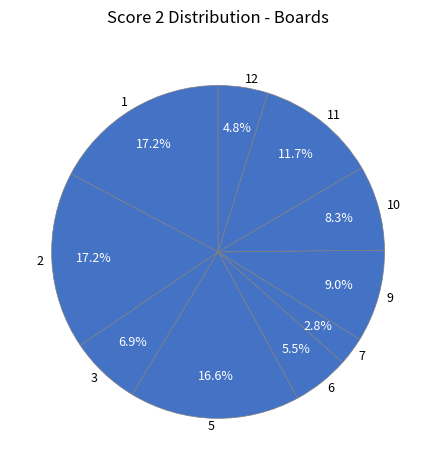

How many slices are in this pie chart?

10